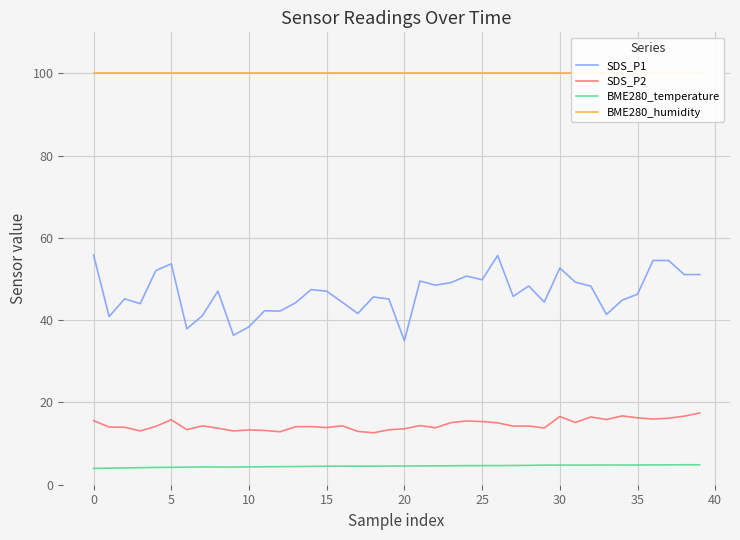

Is the value of BME280_humidity at 30 greater than the value of BME280_temperature at 34?

Yes